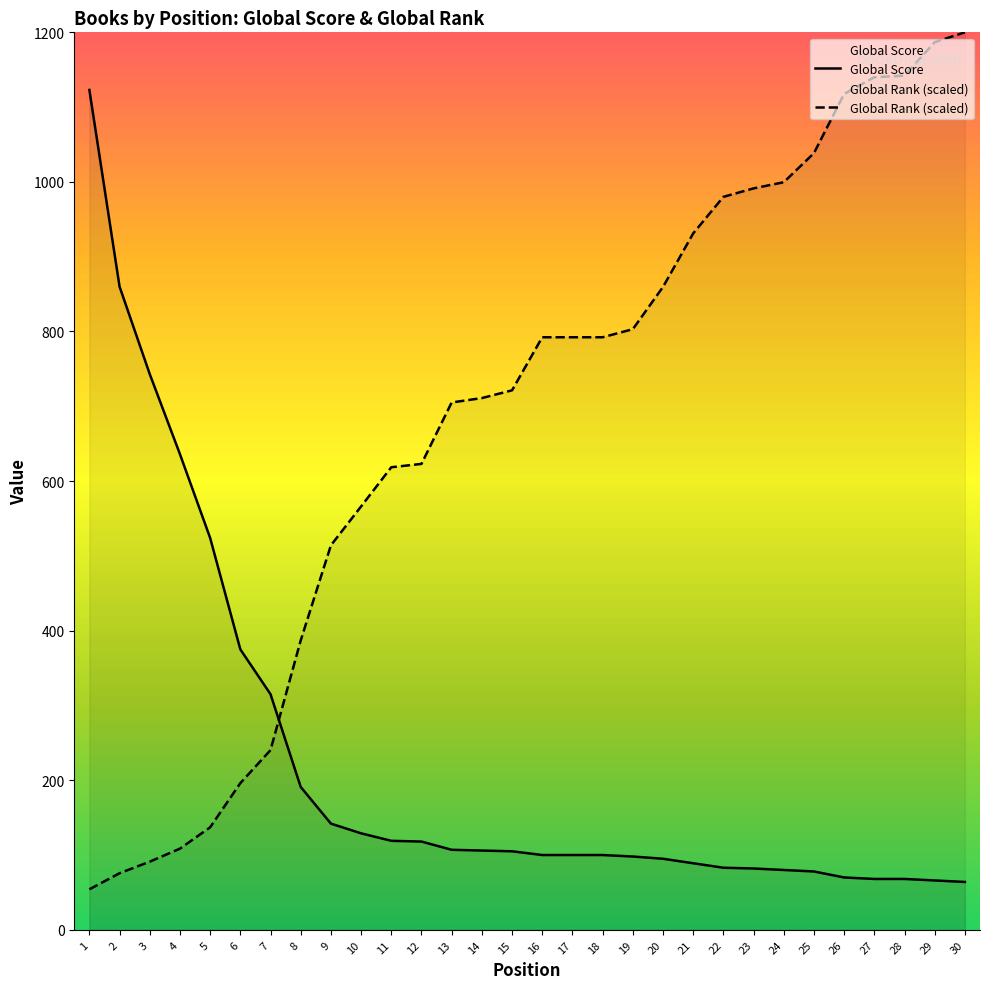

How many lines are shown in the chart?

2